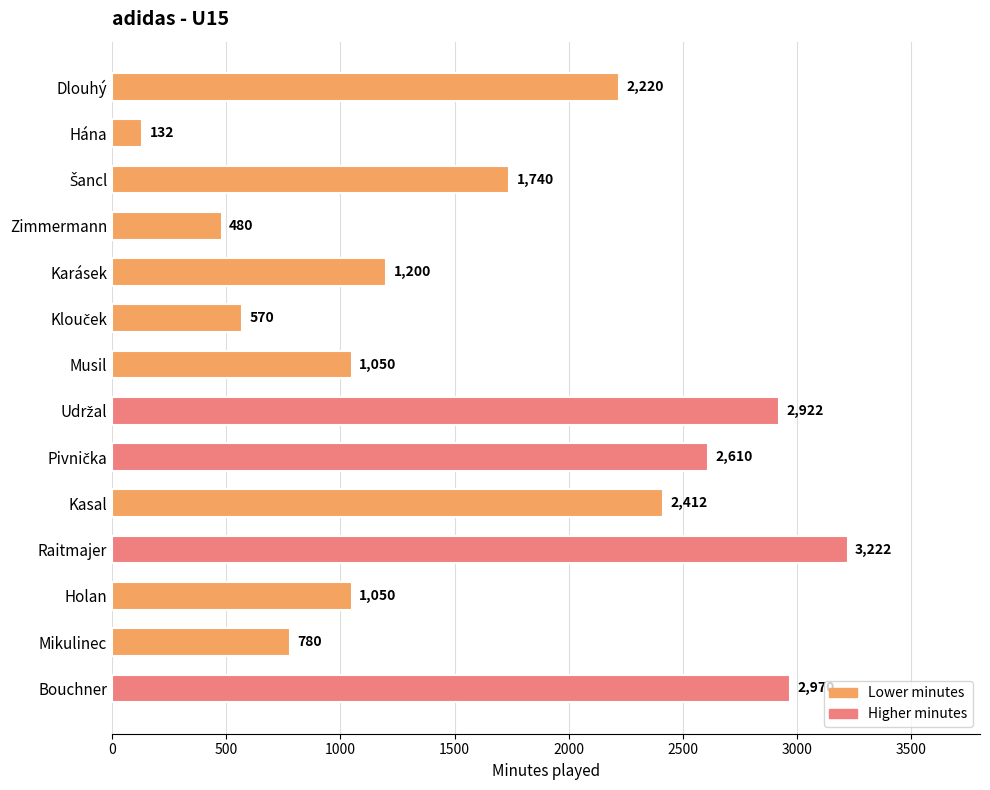

How many values are below 1740?

7